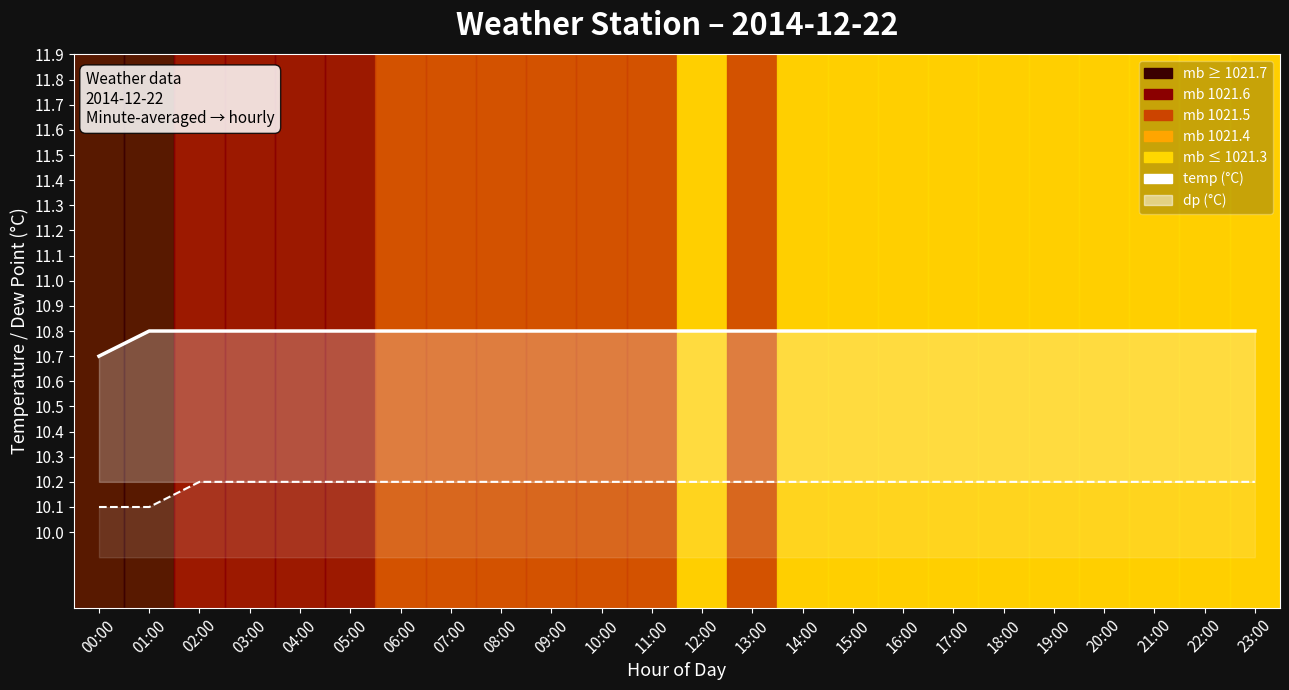

True or false: dp has a value of 10.2 at 20:00.

True